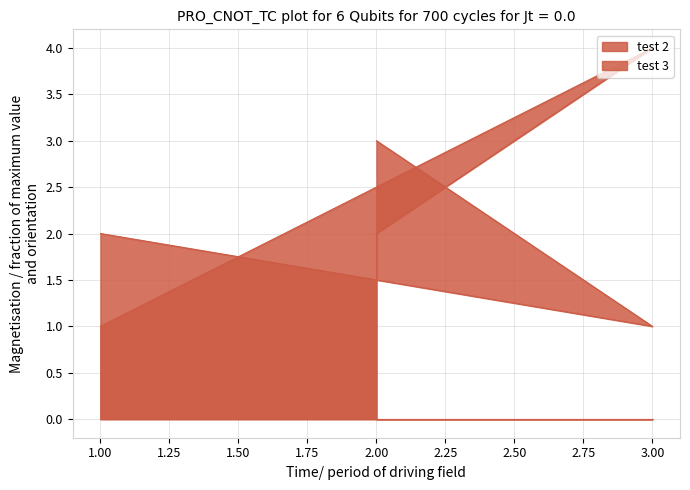

What is the difference between the second highest and minimum values in the test 3 series?

1